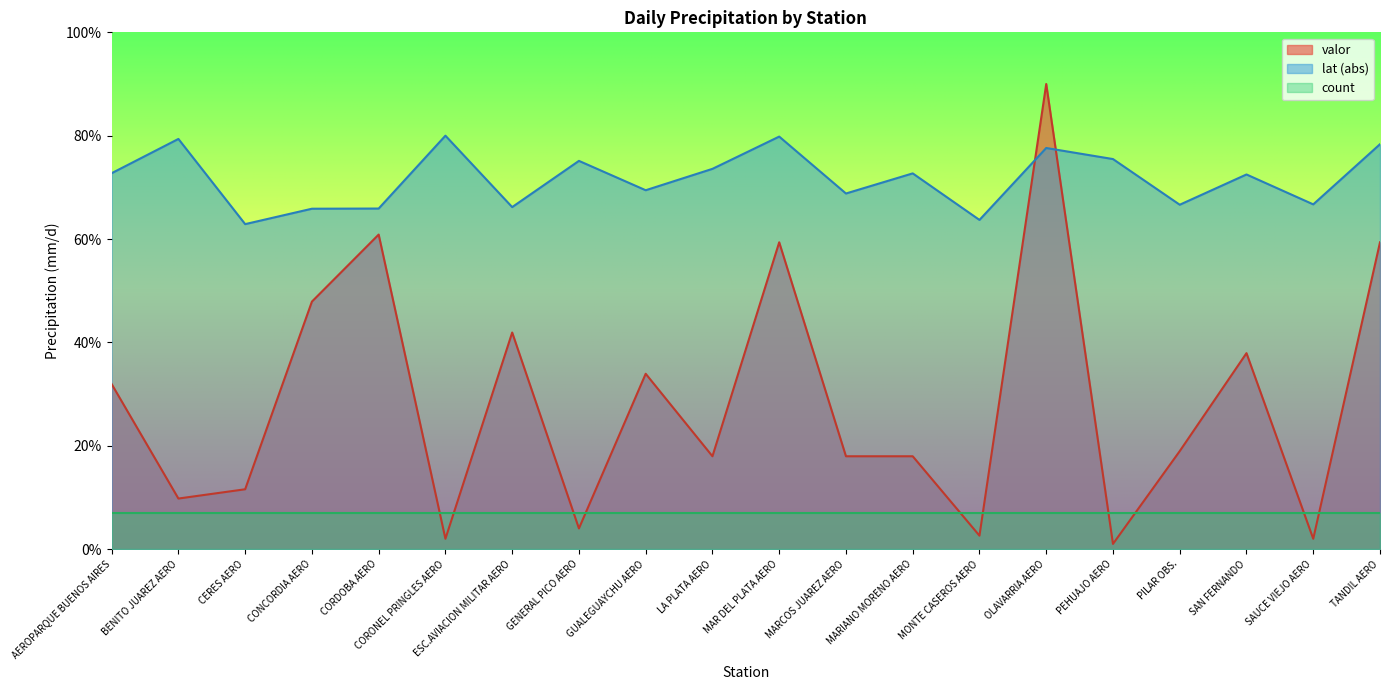

What is the difference between the highest and lowest values at CERES AERO?

55.9